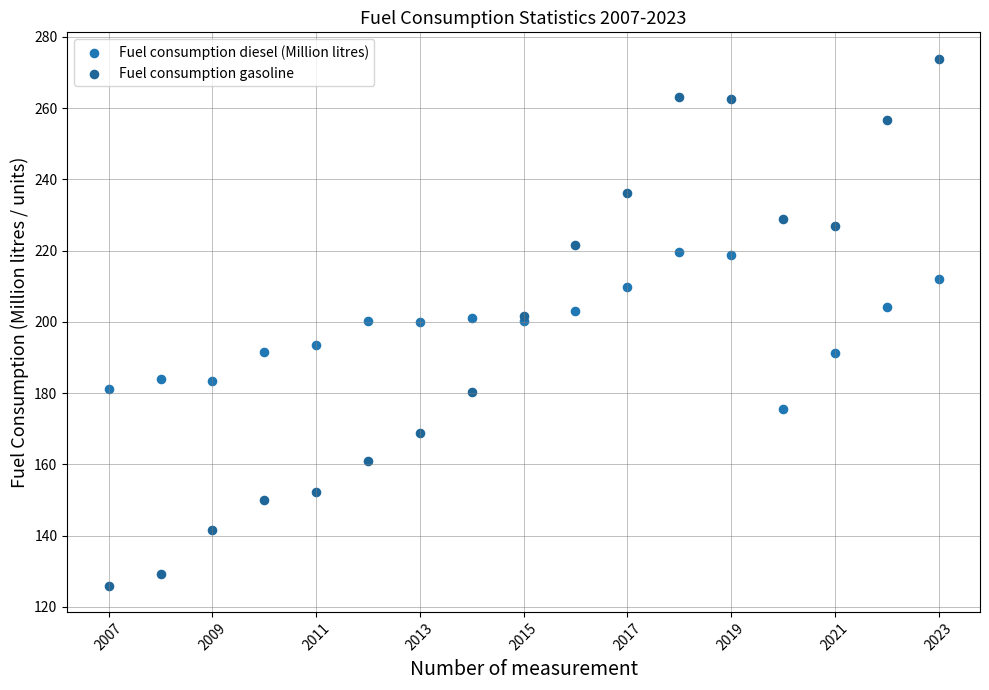

Which series reaches the maximum Y coordinate?

Fuel consumption gasoline